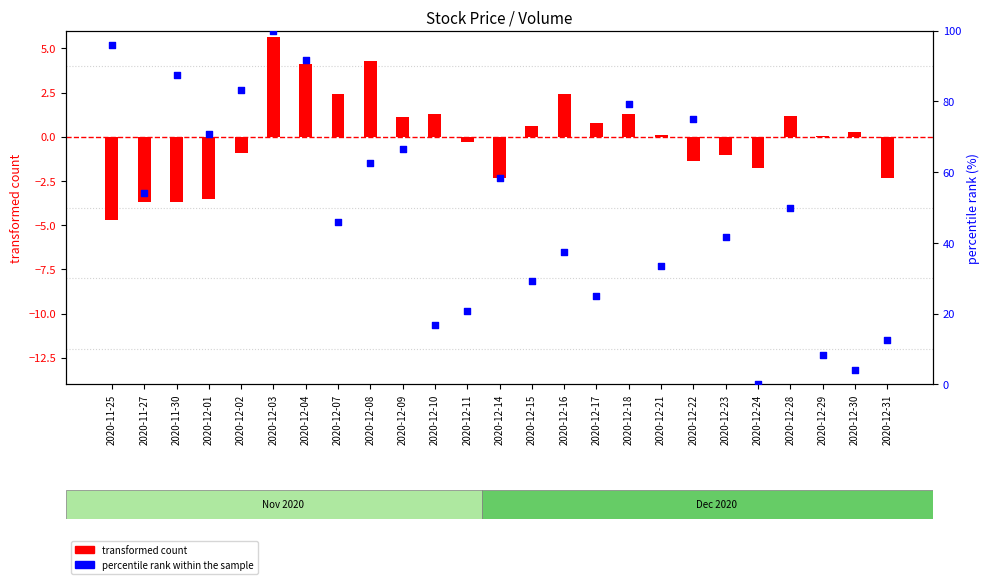

Is the value of percentile rank within the sample at 2020-12-08 greater than the value of transformed count at 2020-11-27?

Yes